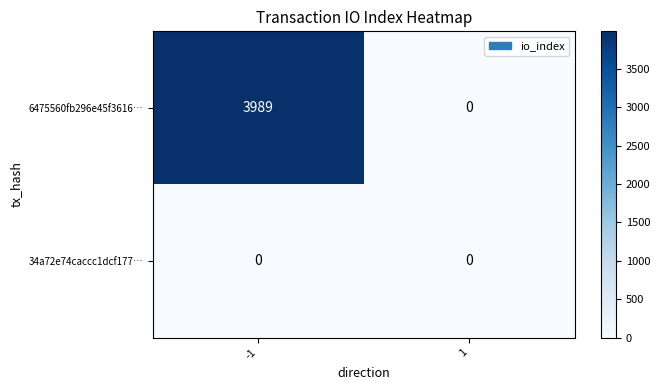

At how many categories does at least one series exceed 3167?

1